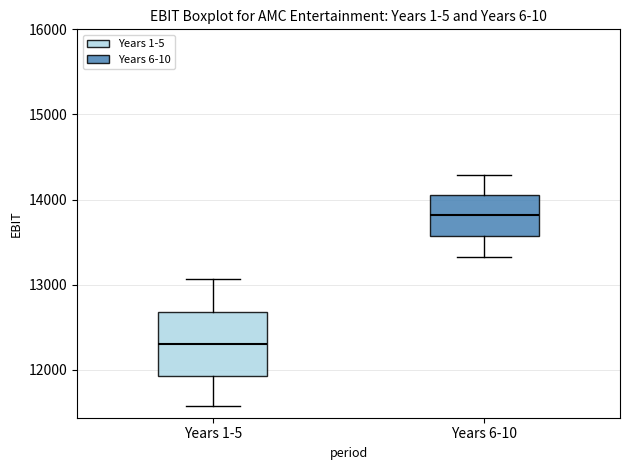

Which box's median line is the highest?

Years 6-10